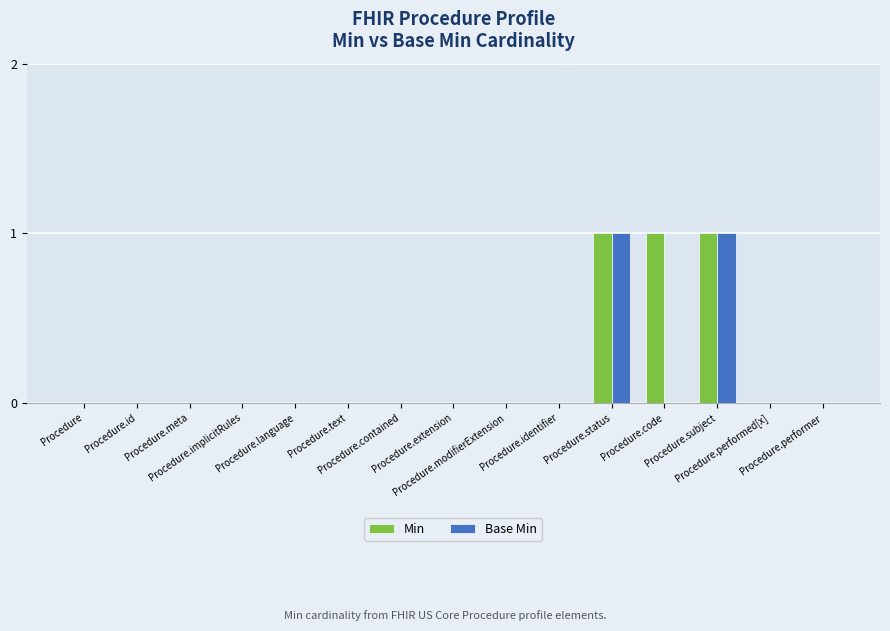

What is the sum of all Min values?

3